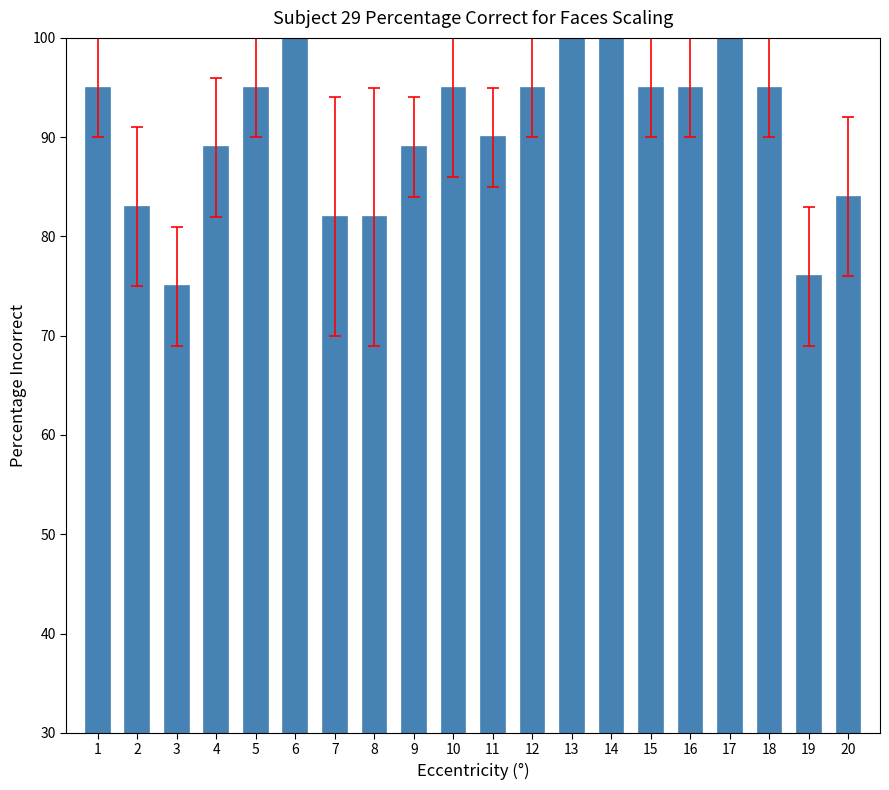

Reading left to right, transcribe all the data shown in this chart.

95	83	75	89	95	100	82	82	89	95	90	95	100	100	95	95	100	95	76	84